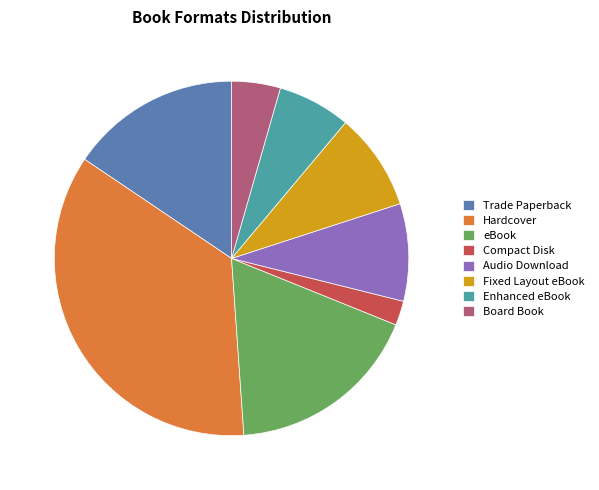

Is the sum of Hardcover and Audio Download greater than half?

No